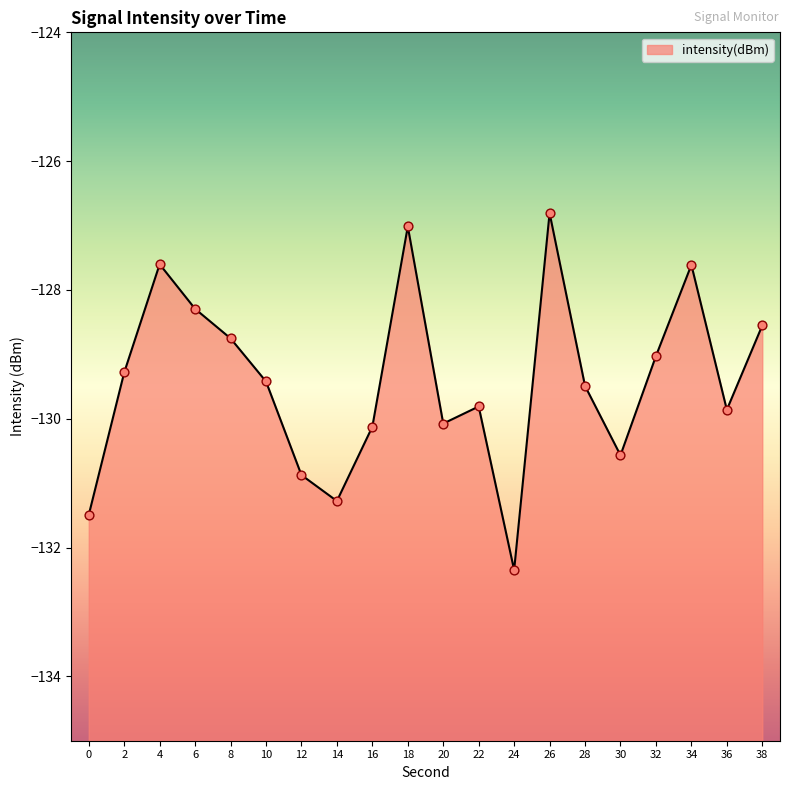

Which has a higher value, 24 or 18?

18